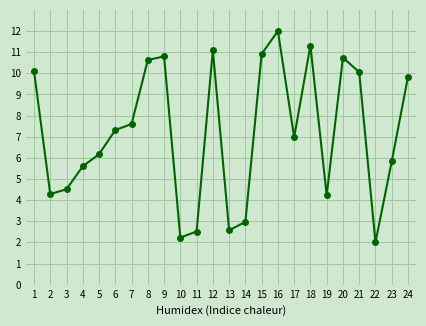

True or false: the data has more than 0 interior local peaks.

True